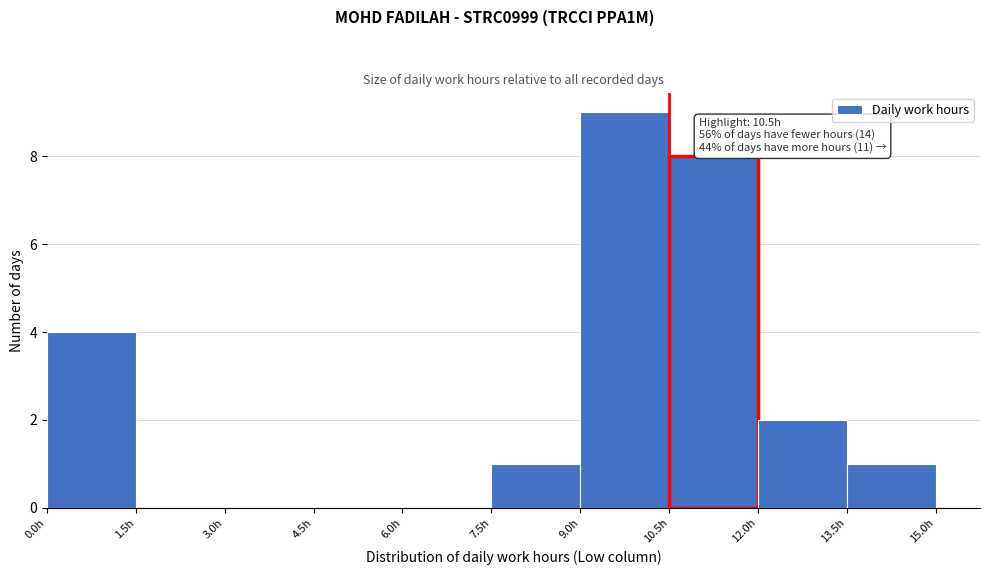

Which range on the x-axis has the tallest bar?

9.0 to 10.5